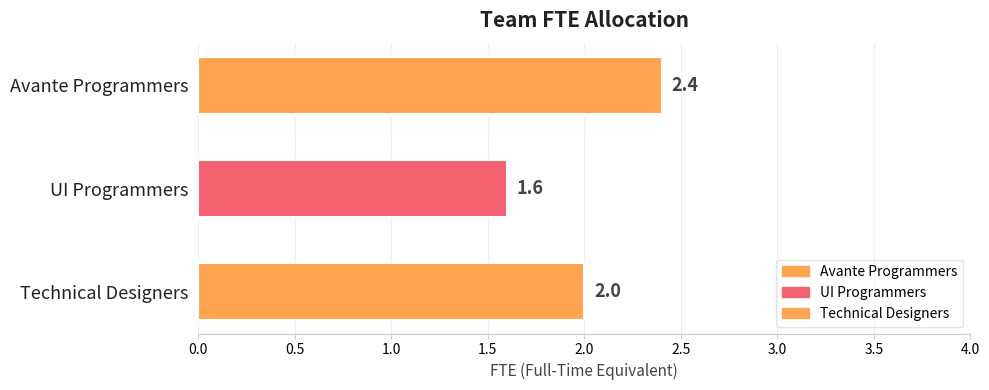

What is the maximum value shown in the chart?

2.4